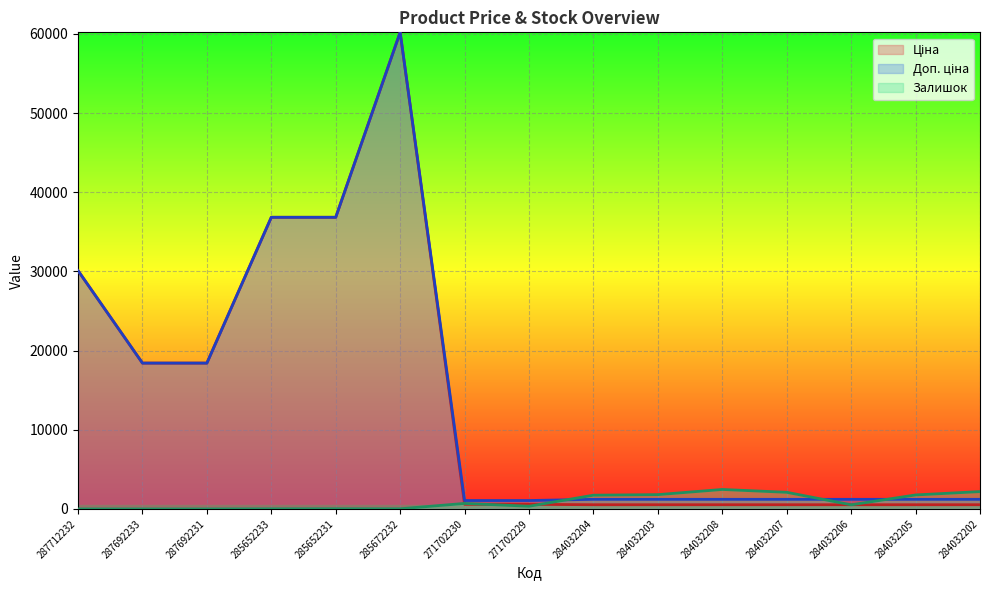

What is the difference between the maximum and second lowest values in the Доп. ціна series?

59145.5